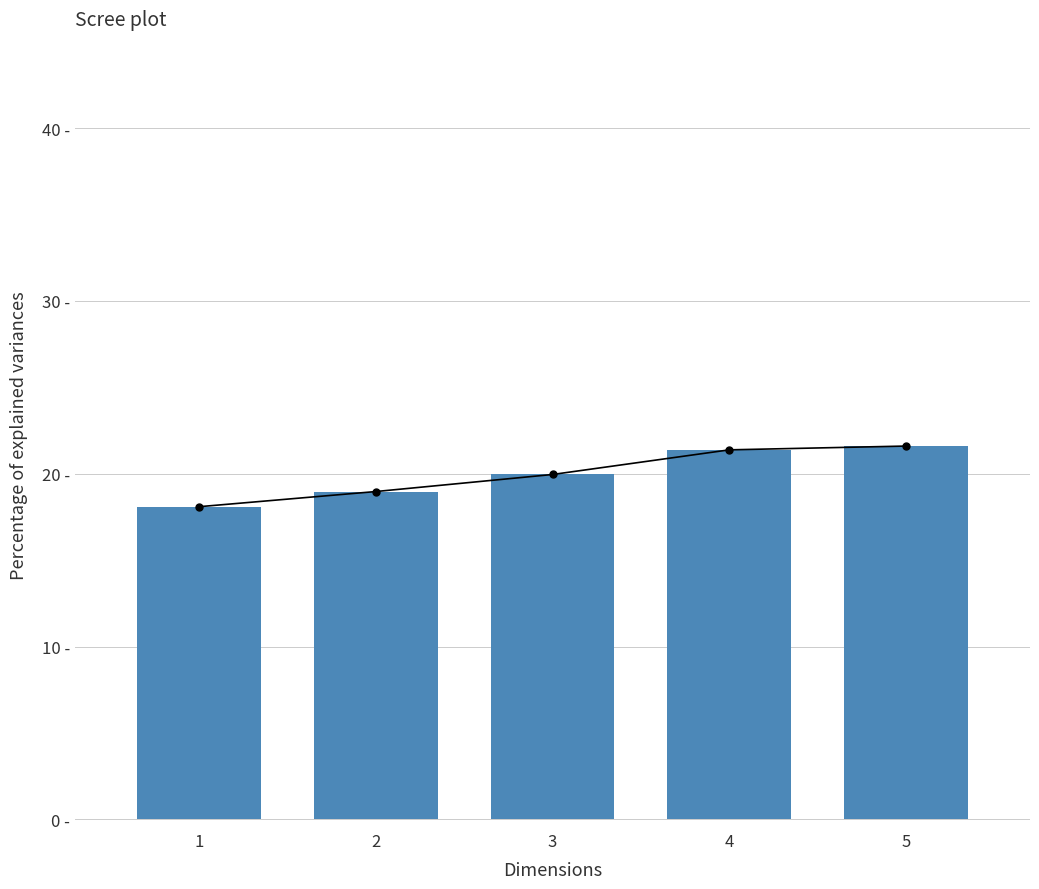

What is the sum of the values at 3 and 1?

38.0